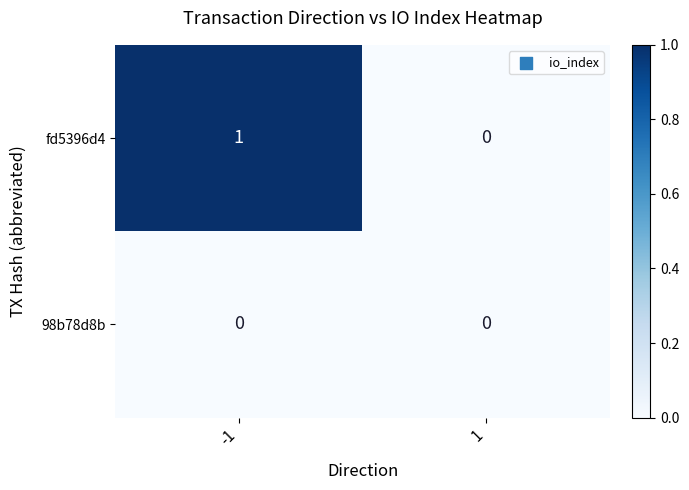

What is the greatest value displayed?

1